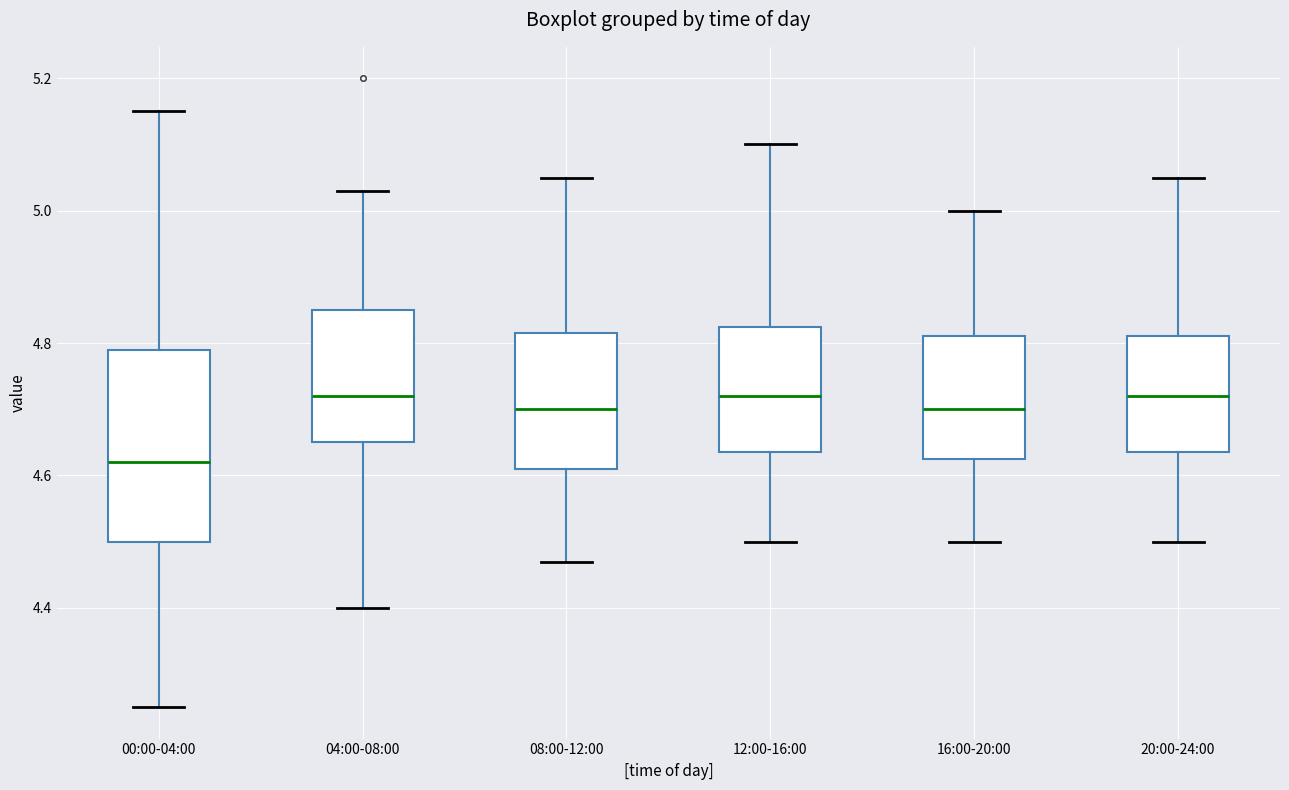

Where does the upper whisker of the box for 00:00-04:00 end on the y-axis? The values are not printed on the chart, so give them approximately, as read against the axis.

5.16